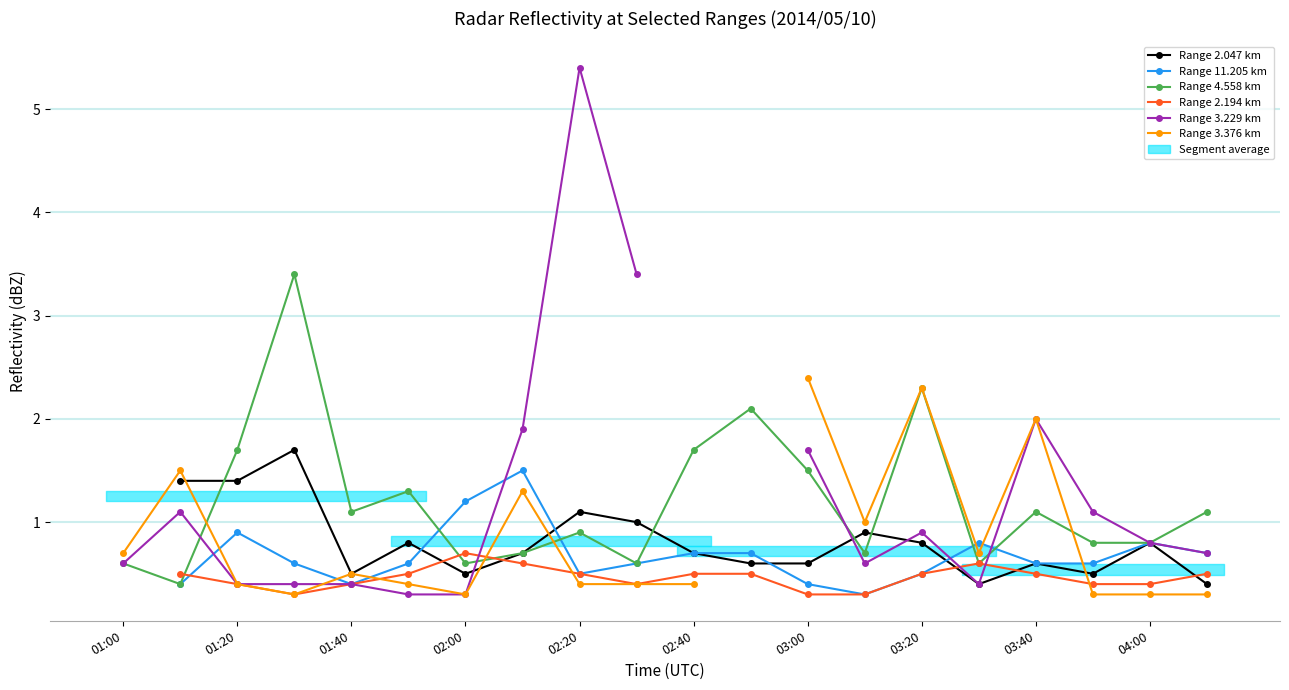

True or false: Range 4.558 km has more than 2 points higher than both neighbors.

True